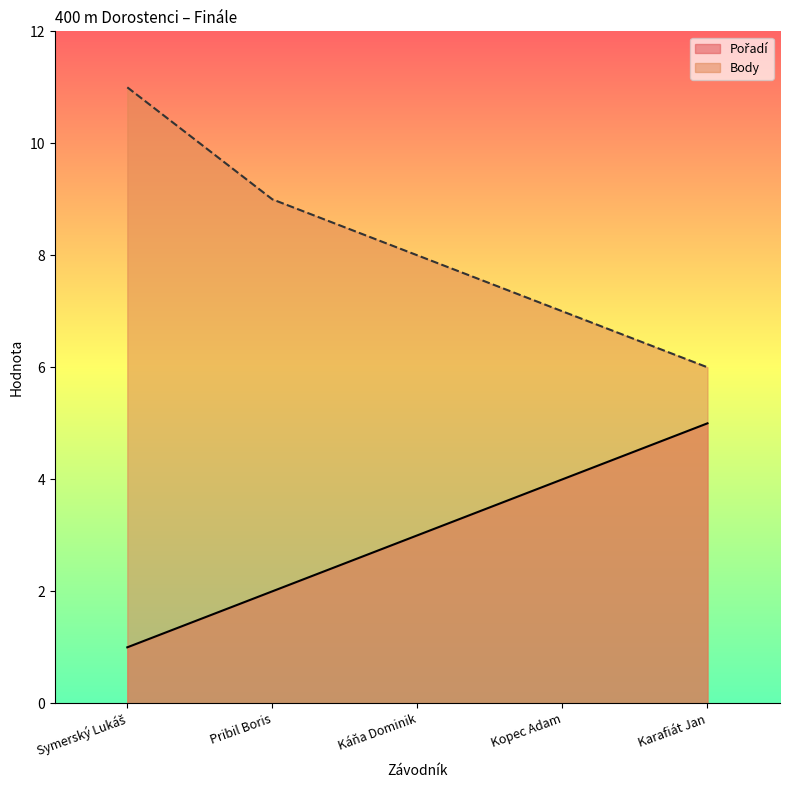

How many values in the Pořadí series are below 3?

2